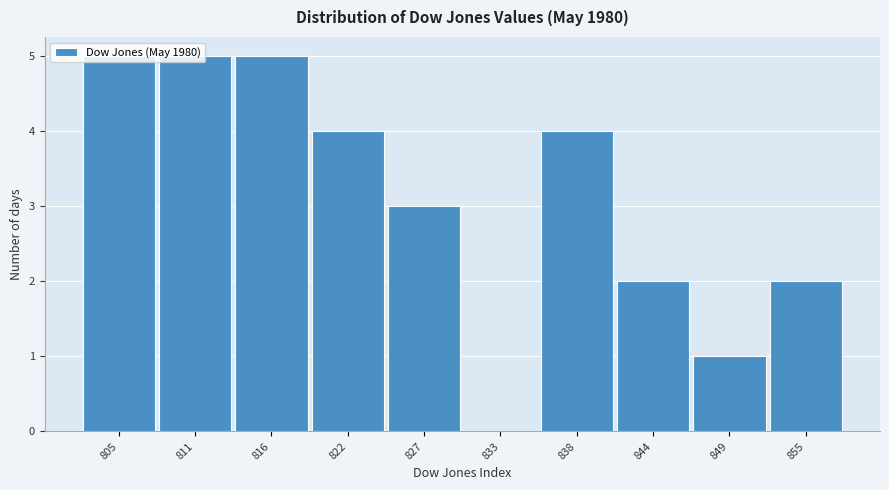

What is the greatest value displayed?

5